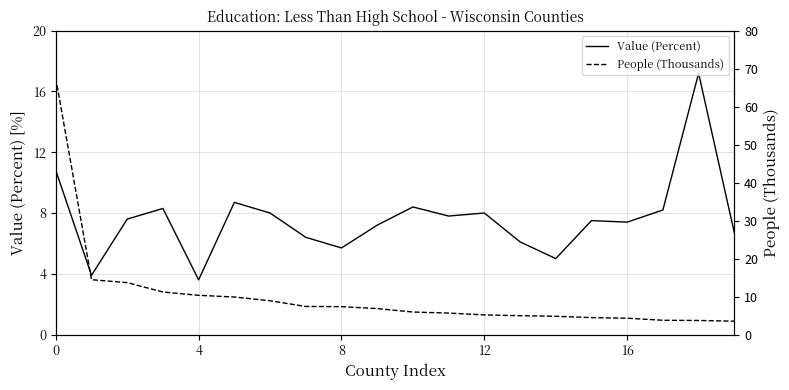

Which series has the largest total across all categories?

People (Thousands)